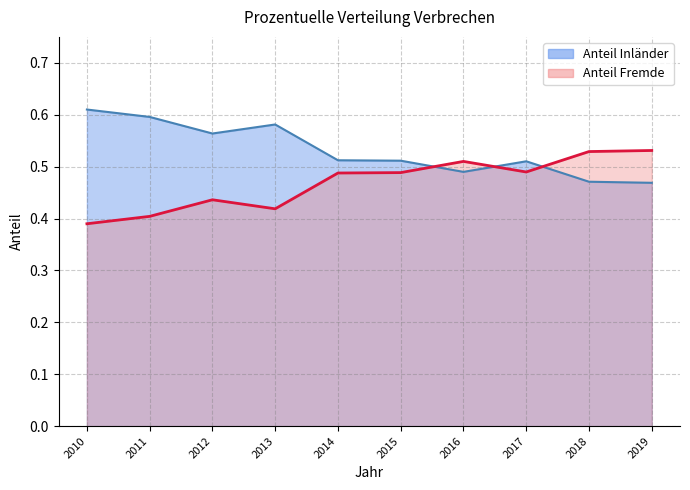

At which category does the chart reach its peak across all series?

2010